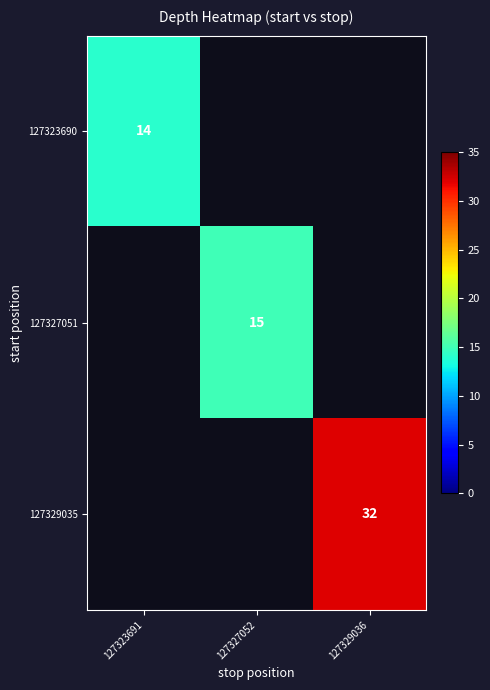

Is it true that 127327051 equals 4 at 127327052?

False